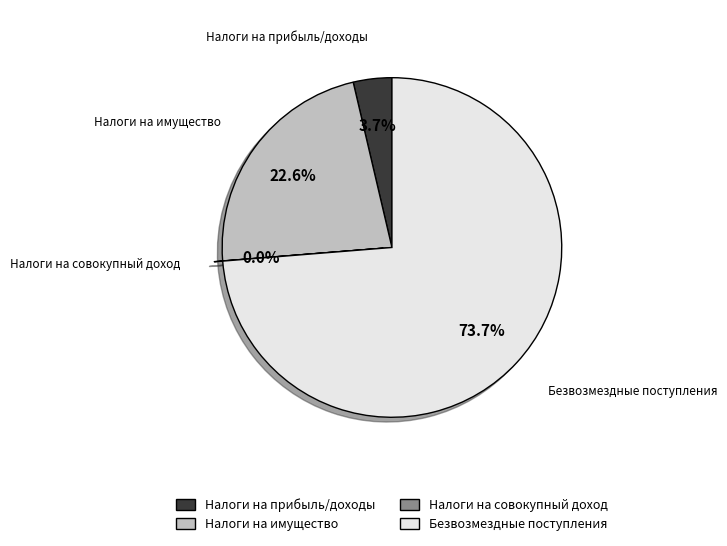

Which slice is the largest?

Безвозмездные поступления